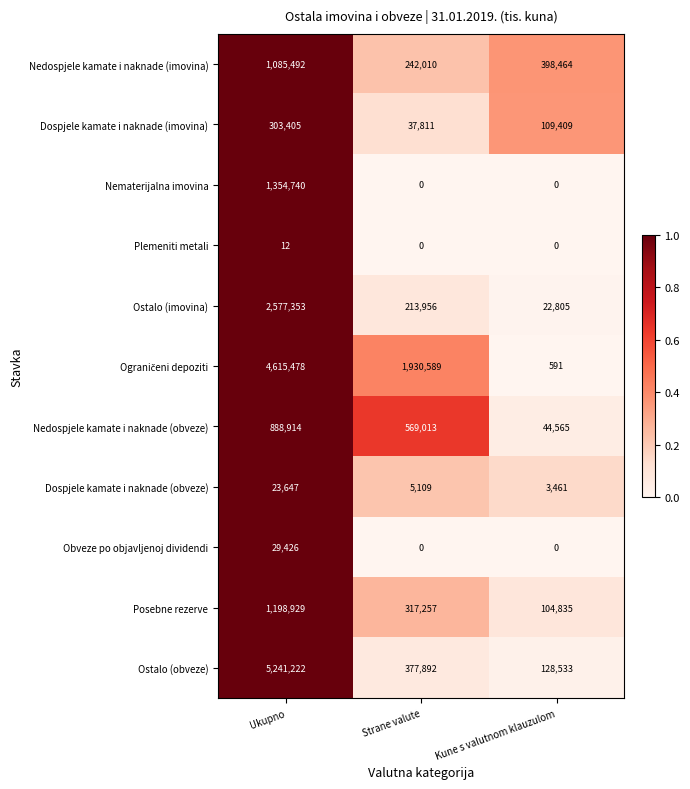

How many categories are shown in the chart?

3